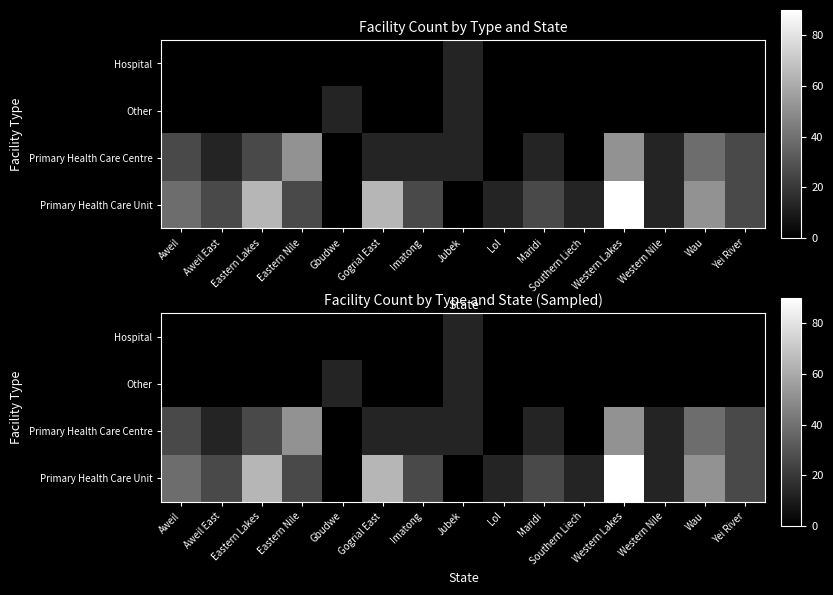

How many data points in Hospital are above 0?

1